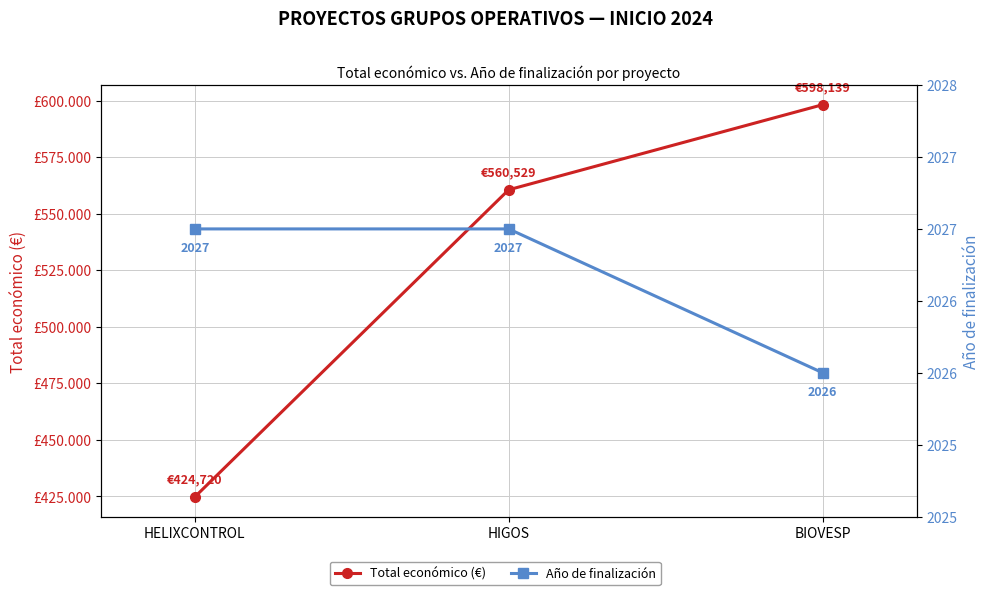

Reading right to left, list all the values displayed in this chart.

Total económico (€): 598139	560529	424720
Año de finalización: 2026	2027	2027